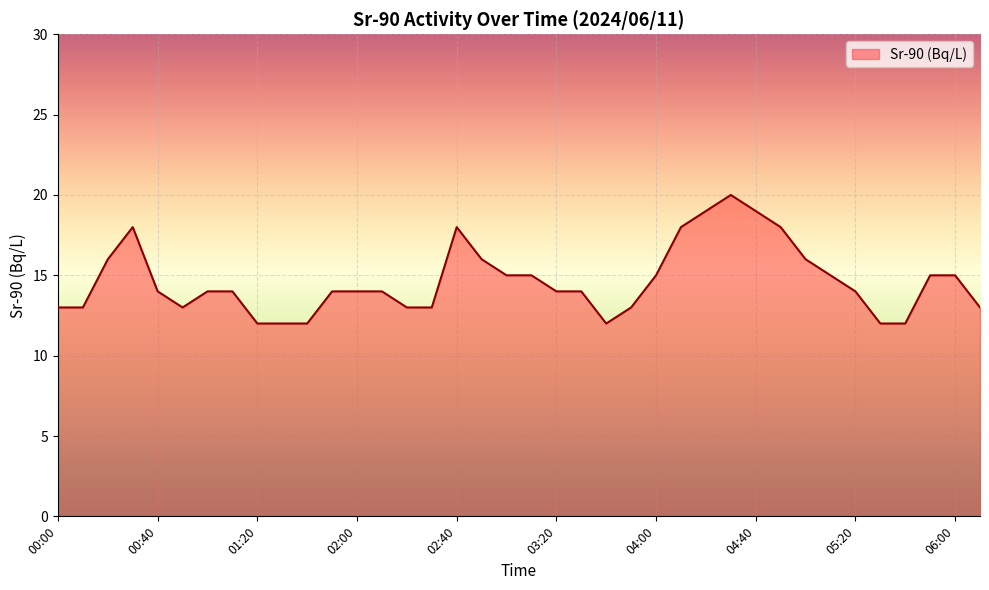

What is the difference between the maximum and minimum values?

8